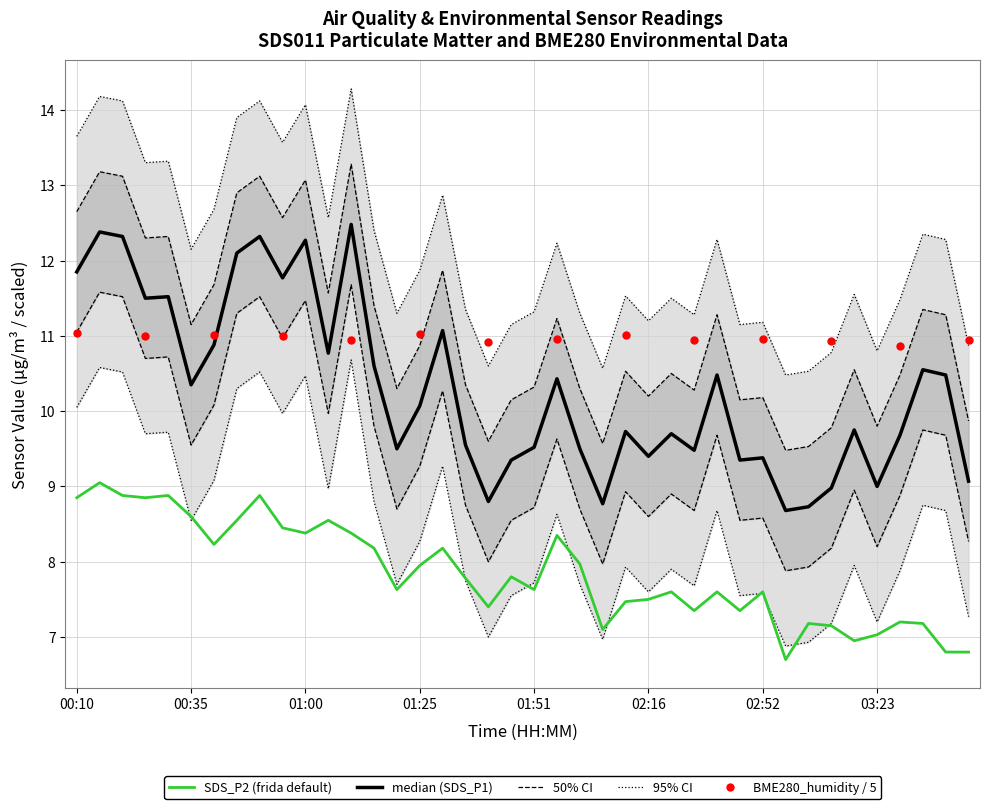

Which series has the largest total across all categories?

SDS_P1